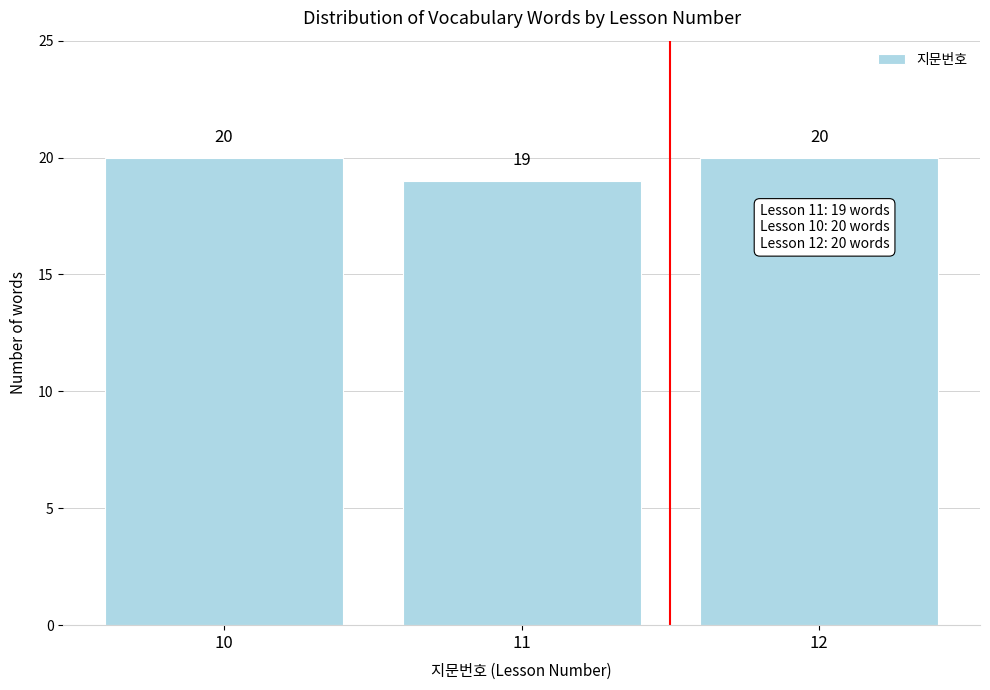

Reading left to right, list every bar in this chart as the range it spans on the x-axis followed by its height.

9.5 to 10.5: 20
10.5 to 11.5: 19
11.5 to 12.5: 20